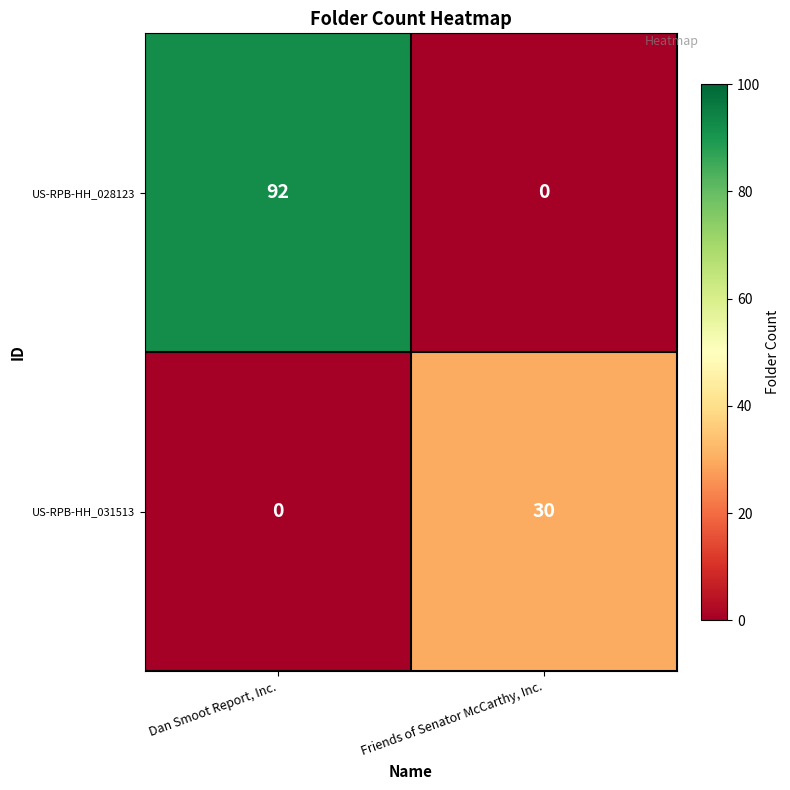

What is the total value across all series at Dan Smoot Report, Inc.?

92